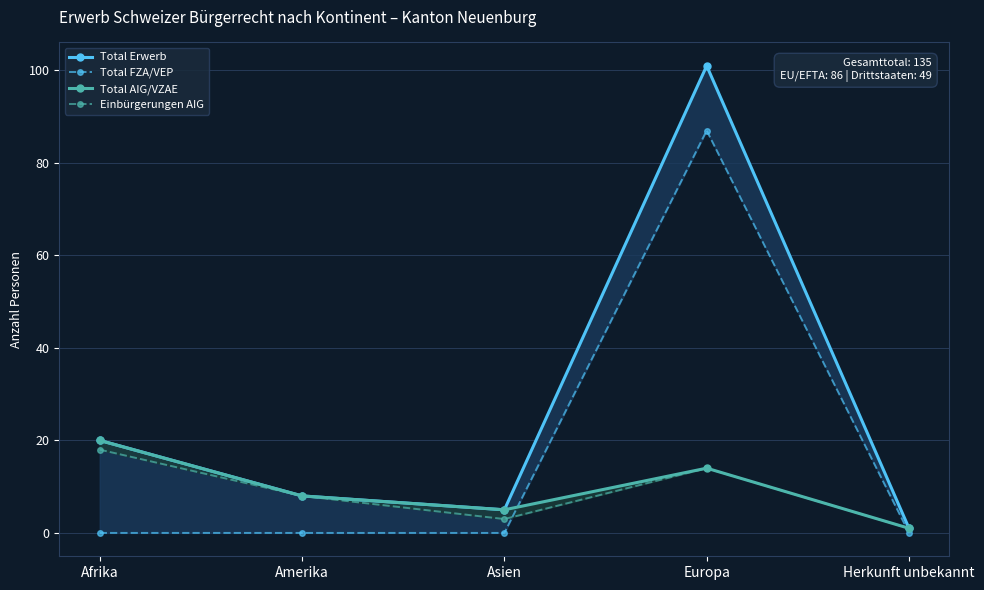

What is the difference between the second highest and second lowest values in the Total AIG/VZAE series?

9